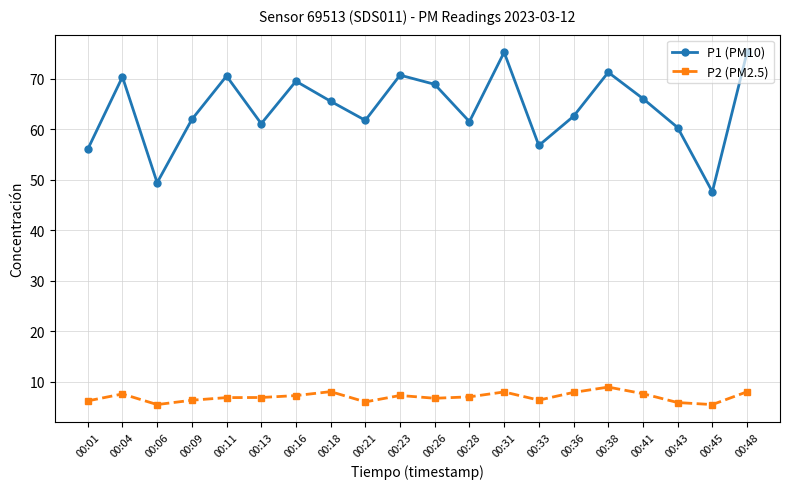

What is the difference between the maximum and minimum values in the P1 (PM10) series?

27.6